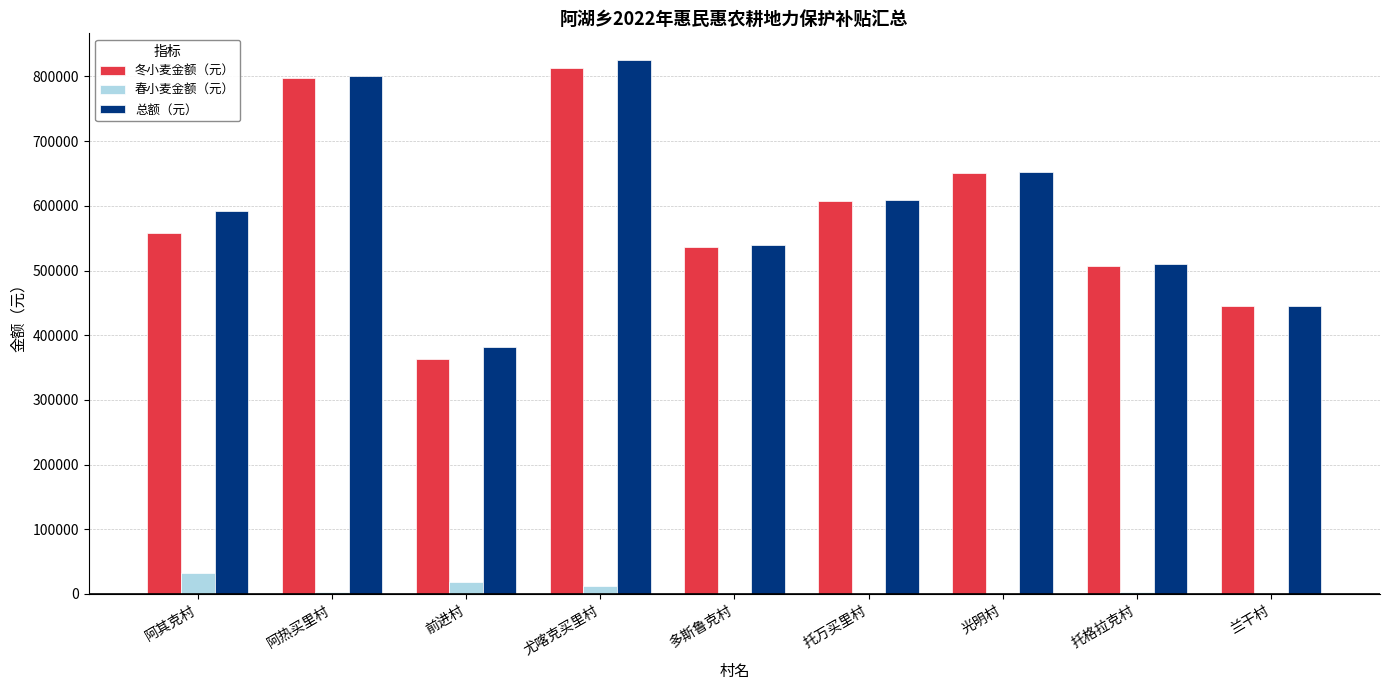

The 总额（元） series shows 510033.8 at 前进村. True or false?

False